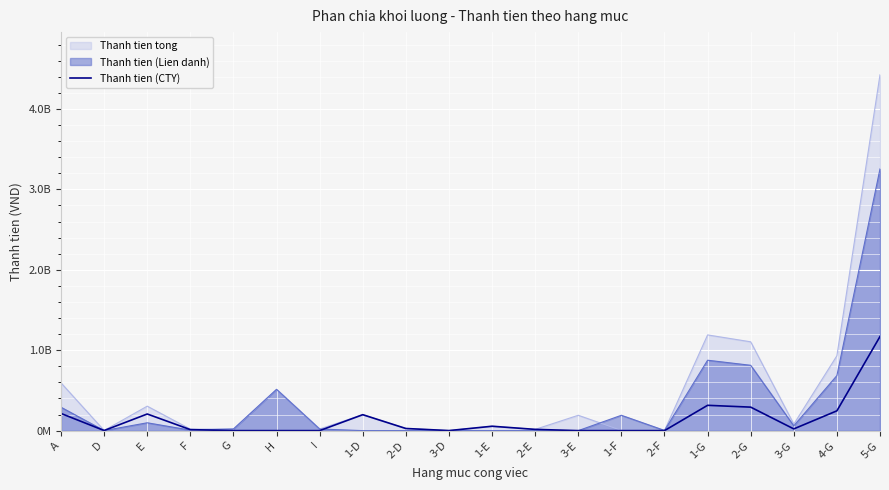

Which category has the lowest value across all series?

G